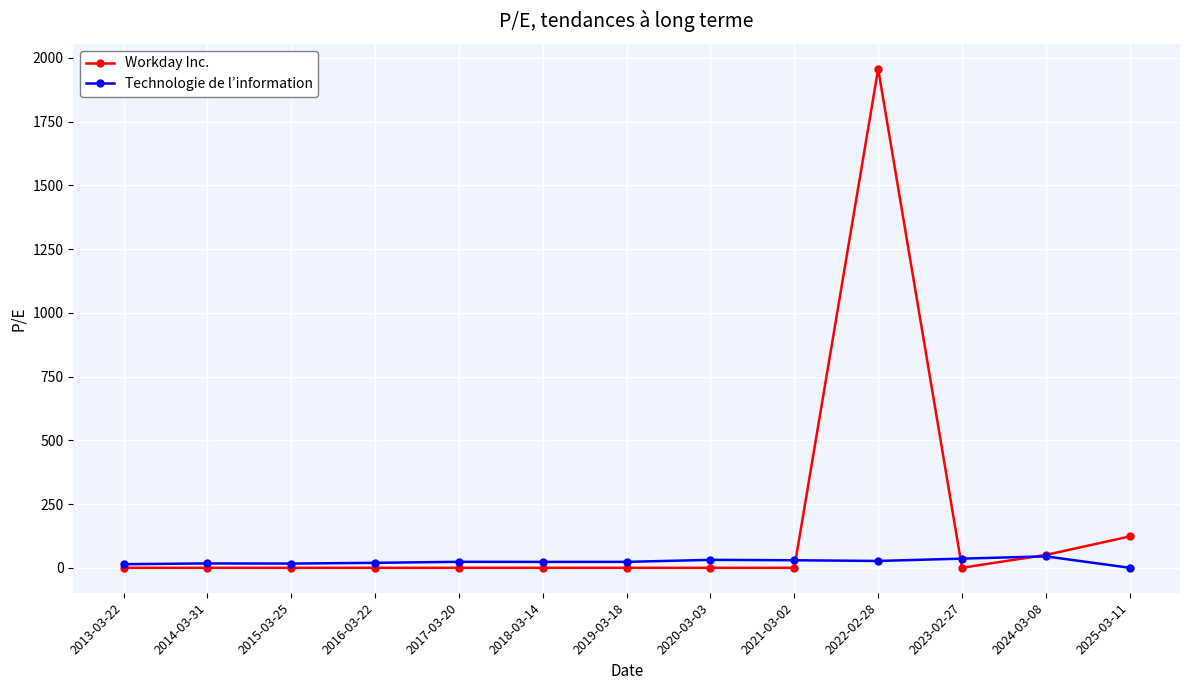

Which series has the largest range (max minus min)?

Workday Inc.